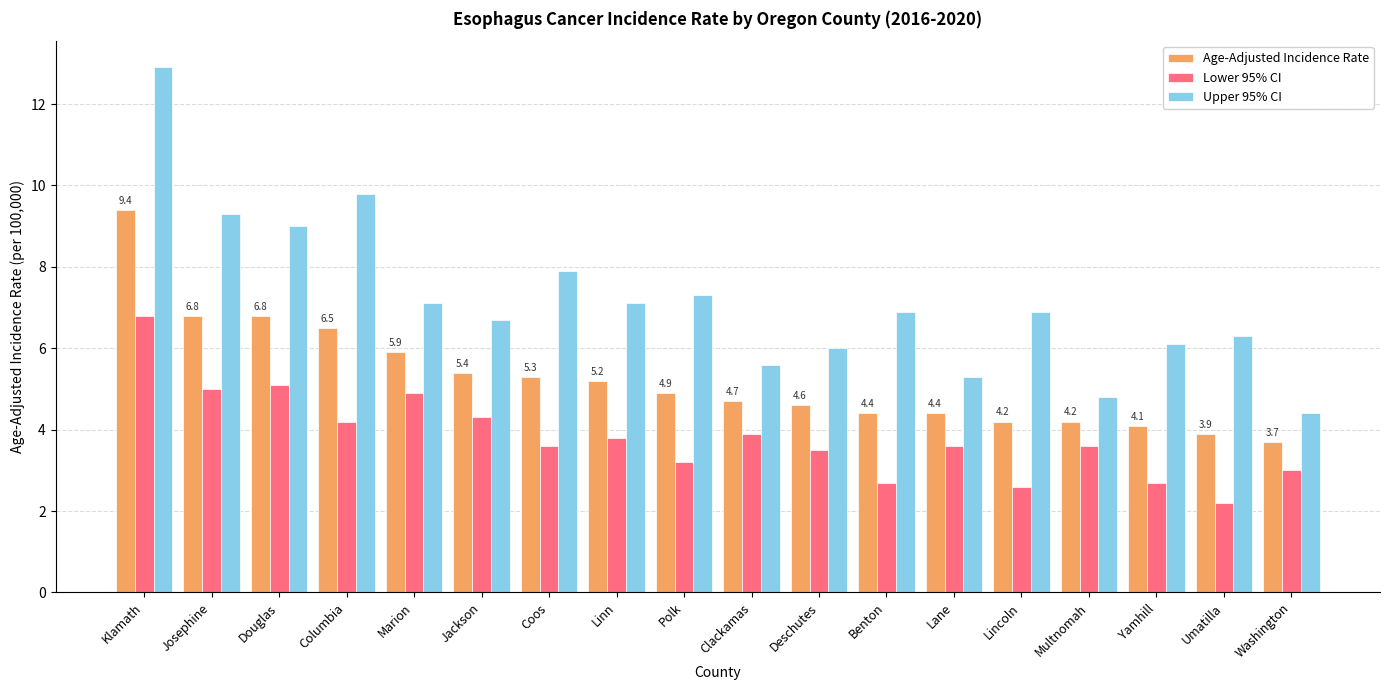

Reading left to right, list all the values displayed in this chart.

Age-Adjusted Incidence Rate: Klamath=9.4	Josephine=6.8	Douglas=6.8	Columbia=6.5	Marion=5.9	Jackson=5.4	Coos=5.3	Linn=5.2	Polk=4.9	Clackamas=4.7	Deschutes=4.6	Benton=4.4	Lane=4.4	Lincoln=4.2	Multnomah=4.2	Yamhill=4.1	Umatilla=3.9	Washington=3.7
Lower 95% CI: Klamath=6.8	Josephine=5.0	Douglas=5.1	Columbia=4.2	Marion=4.9	Jackson=4.3	Coos=3.6	Linn=3.8	Polk=3.2	Clackamas=3.9	Deschutes=3.5	Benton=2.7	Lane=3.6	Lincoln=2.6	Multnomah=3.6	Yamhill=2.7	Umatilla=2.2	Washington=3.0
Upper 95% CI: Klamath=12.9	Josephine=9.3	Douglas=9.0	Columbia=9.8	Marion=7.1	Jackson=6.7	Coos=7.9	Linn=7.1	Polk=7.3	Clackamas=5.6	Deschutes=6.0	Benton=6.9	Lane=5.3	Lincoln=6.9	Multnomah=4.8	Yamhill=6.1	Umatilla=6.3	Washington=4.4